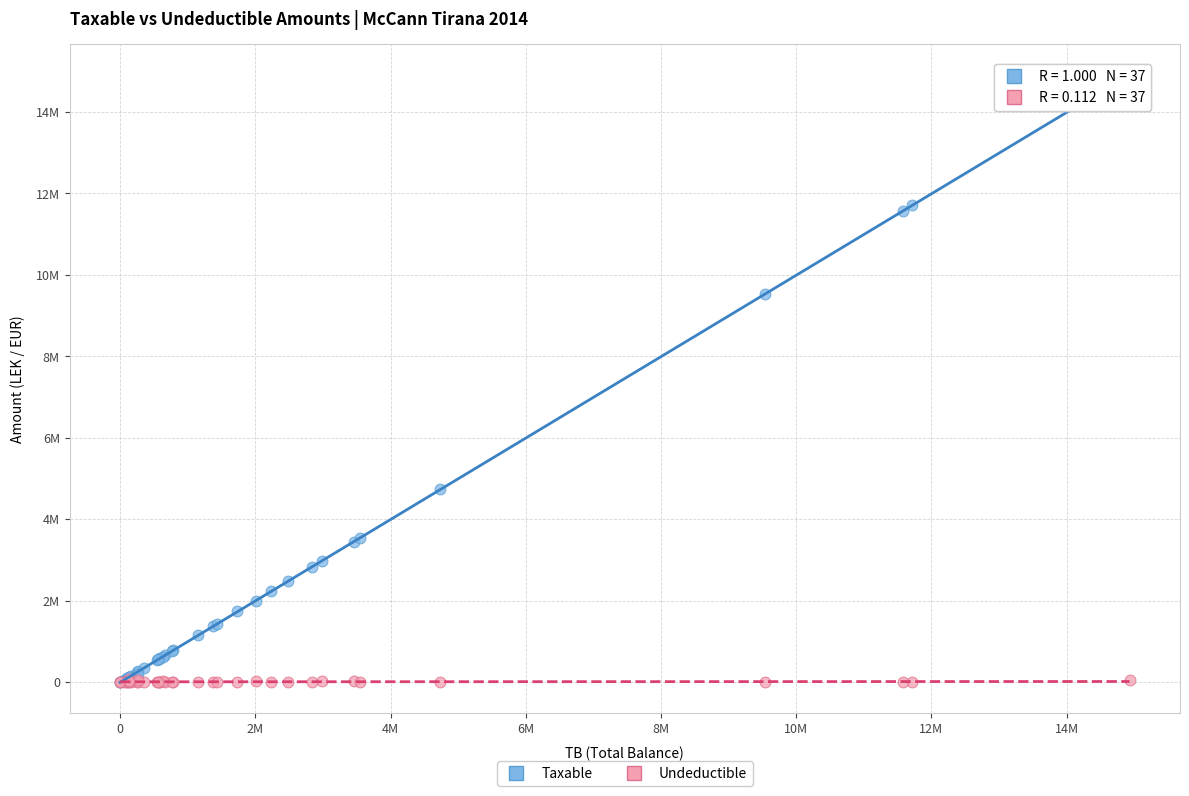

Which series has the largest Y range (max minus min)?

Taxable